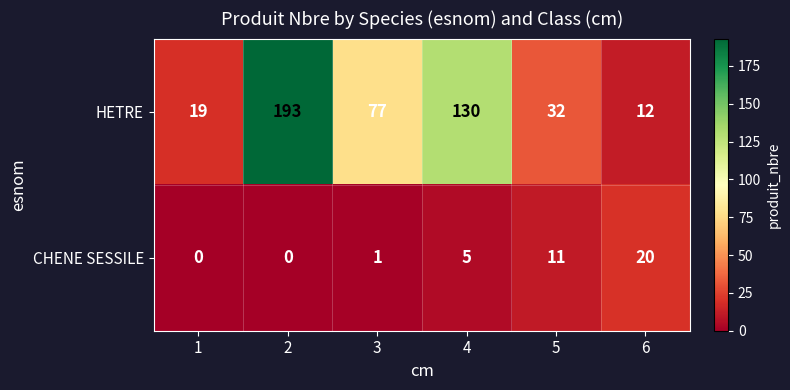

Rank the series by their maximum value, from highest to lowest.

HETRE, CHENE SESSILE